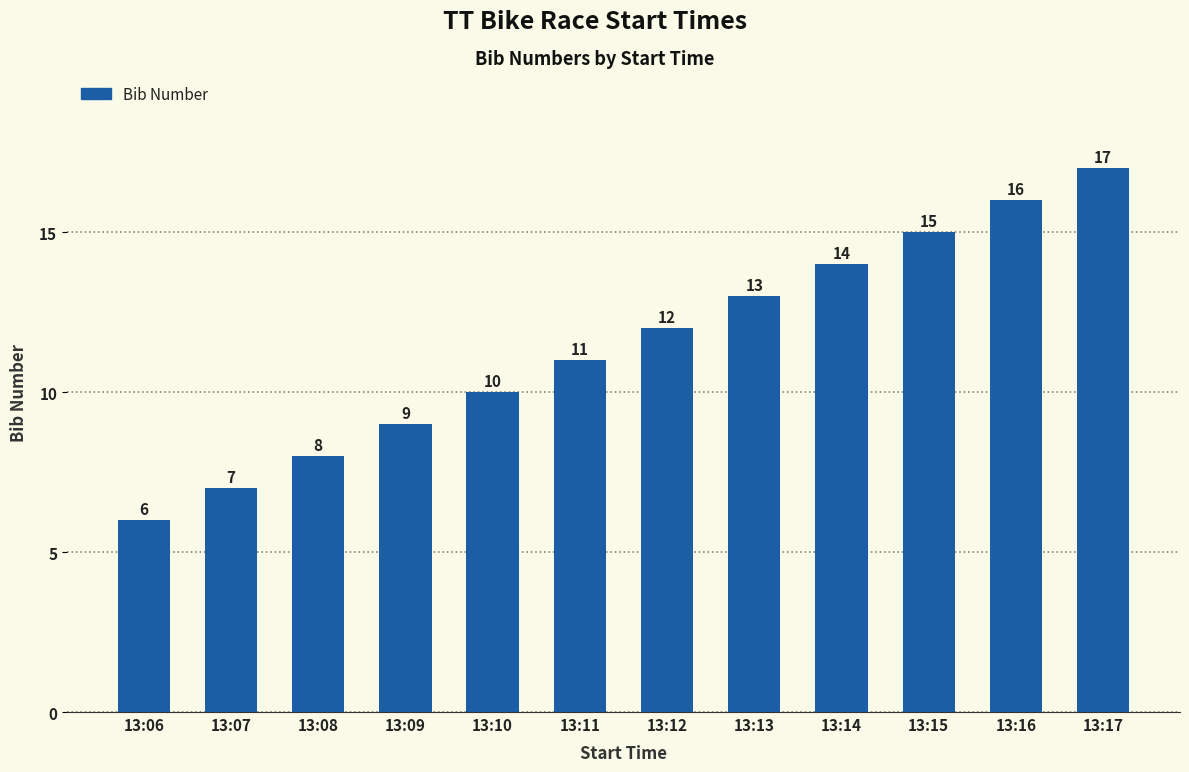

What is the greatest value displayed?

17